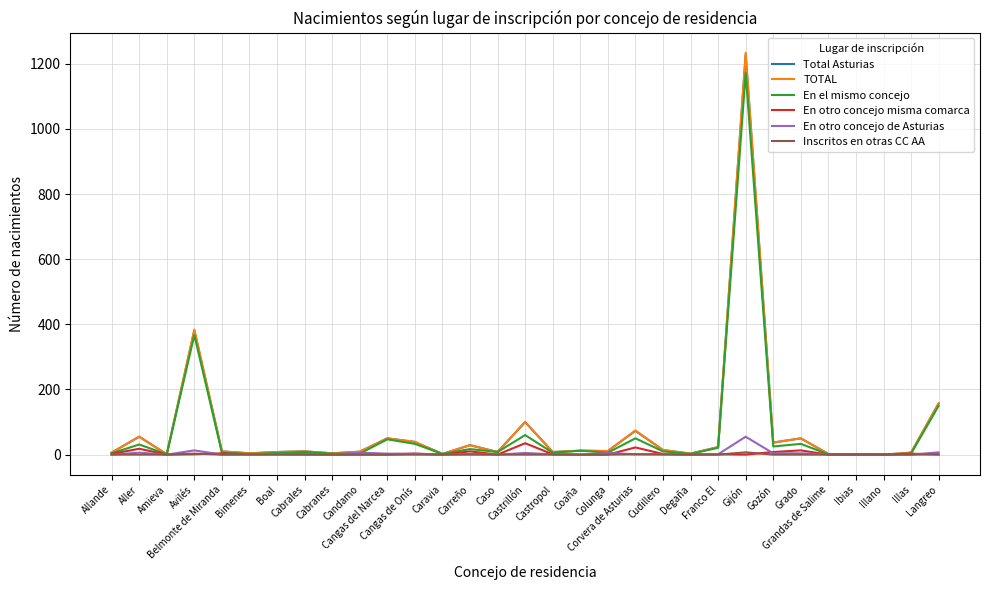

The TOTAL series shows 6 at Allande. True or false?

True